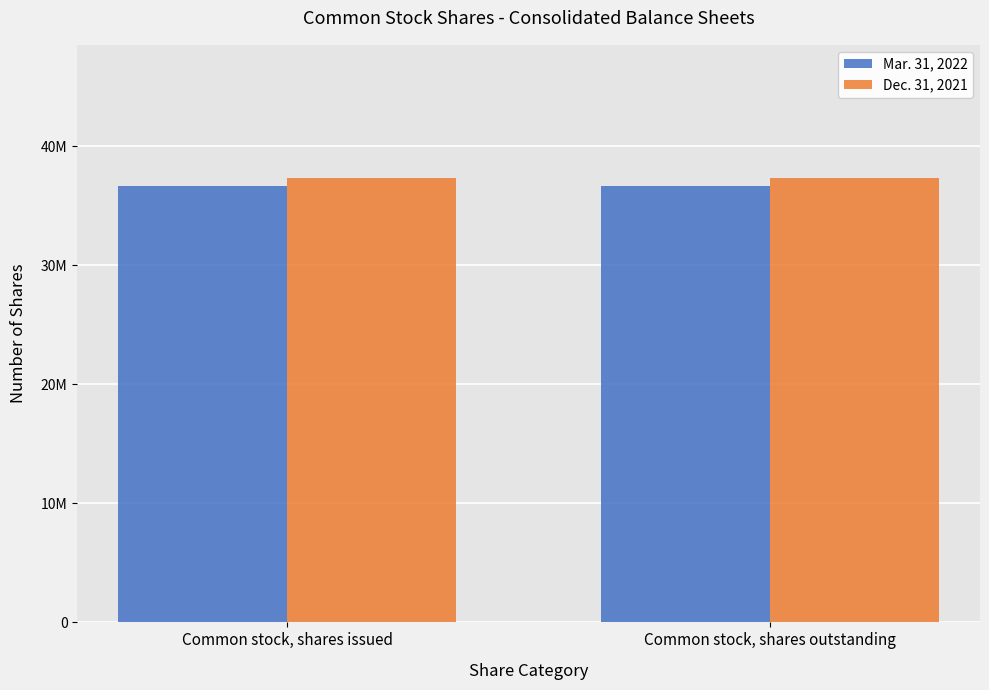

True or false: Mar. 31, 2022 has a value of 13288291 at Common stock, shares outstanding.

False